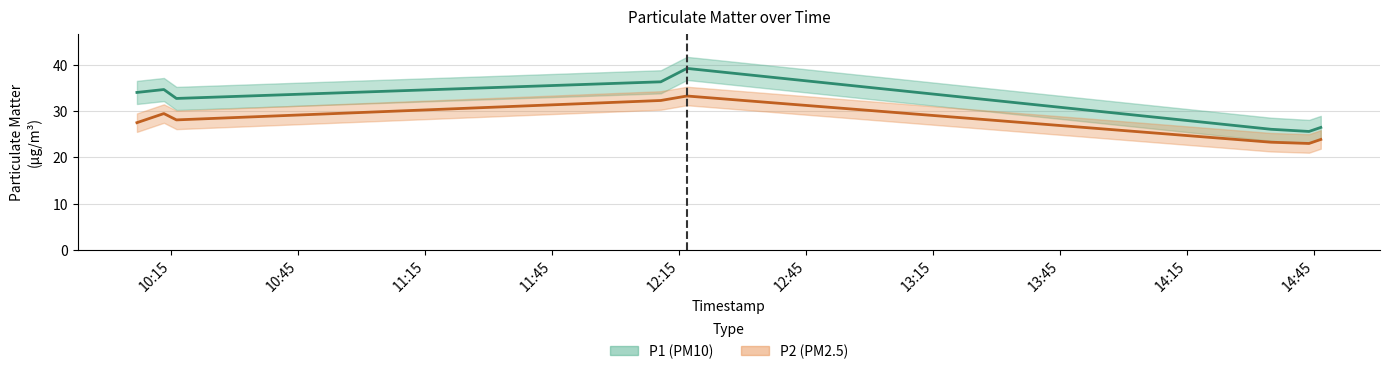

What are all the series names shown in the legend?

P1, P2